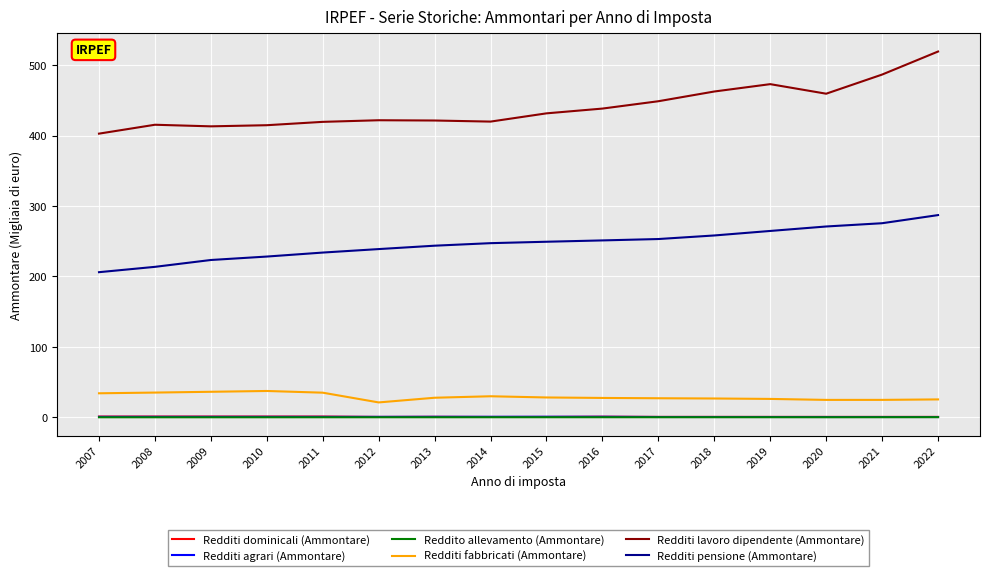

What is the difference between the maximum and minimum values in the Redditi lavoro dipendente (Ammontare) series?

116.5